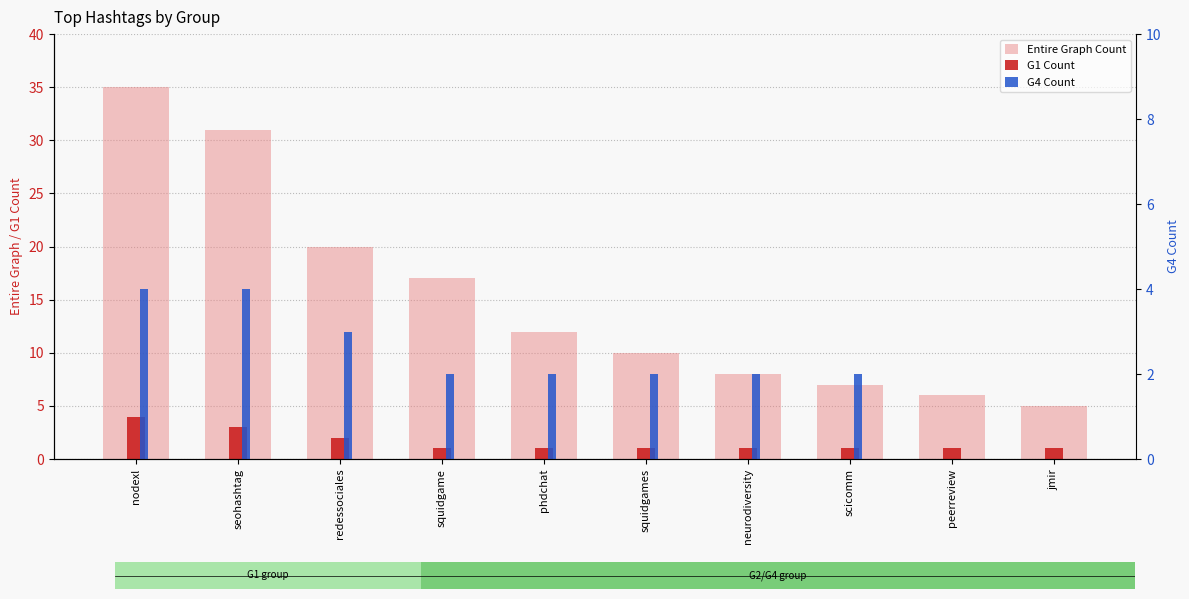

The G1 Count series shows 1 at scicomm. True or false?

True